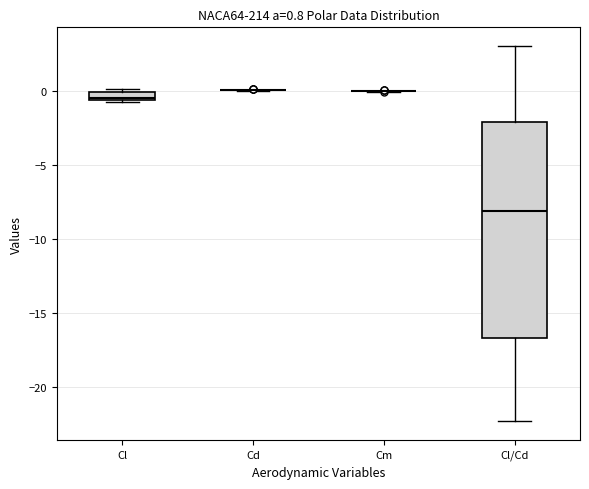

Which box is the tallest, from its lower edge to its upper edge?

Cl/Cd